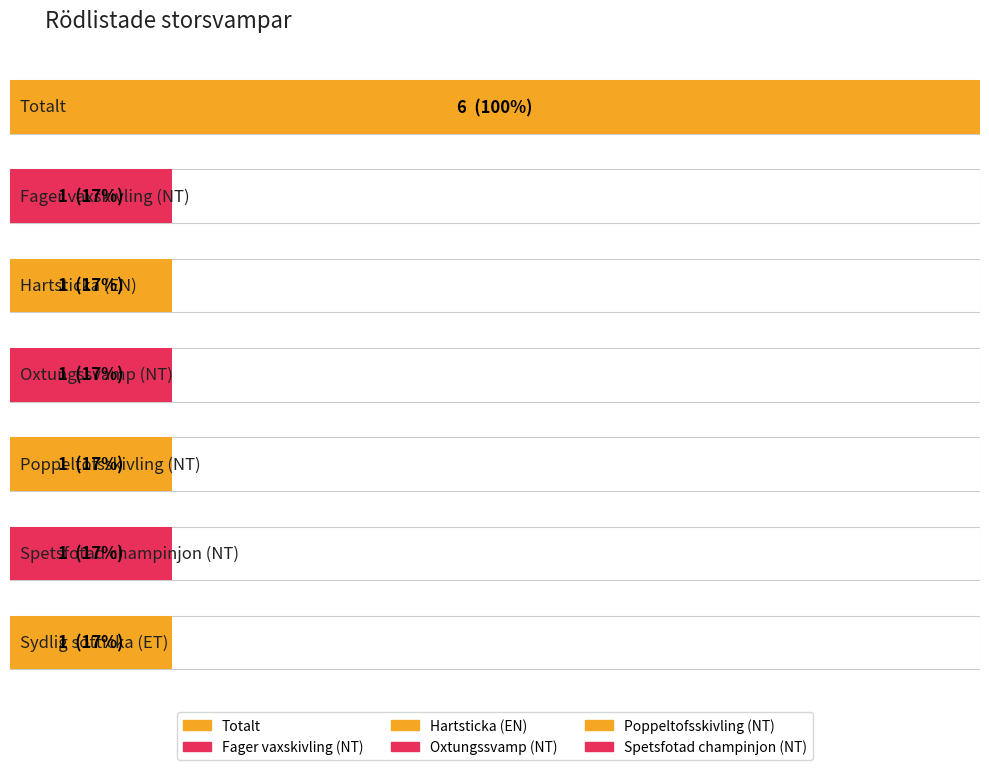

What is the label of the 3rd bar from the left?

Hartsticka (EN)